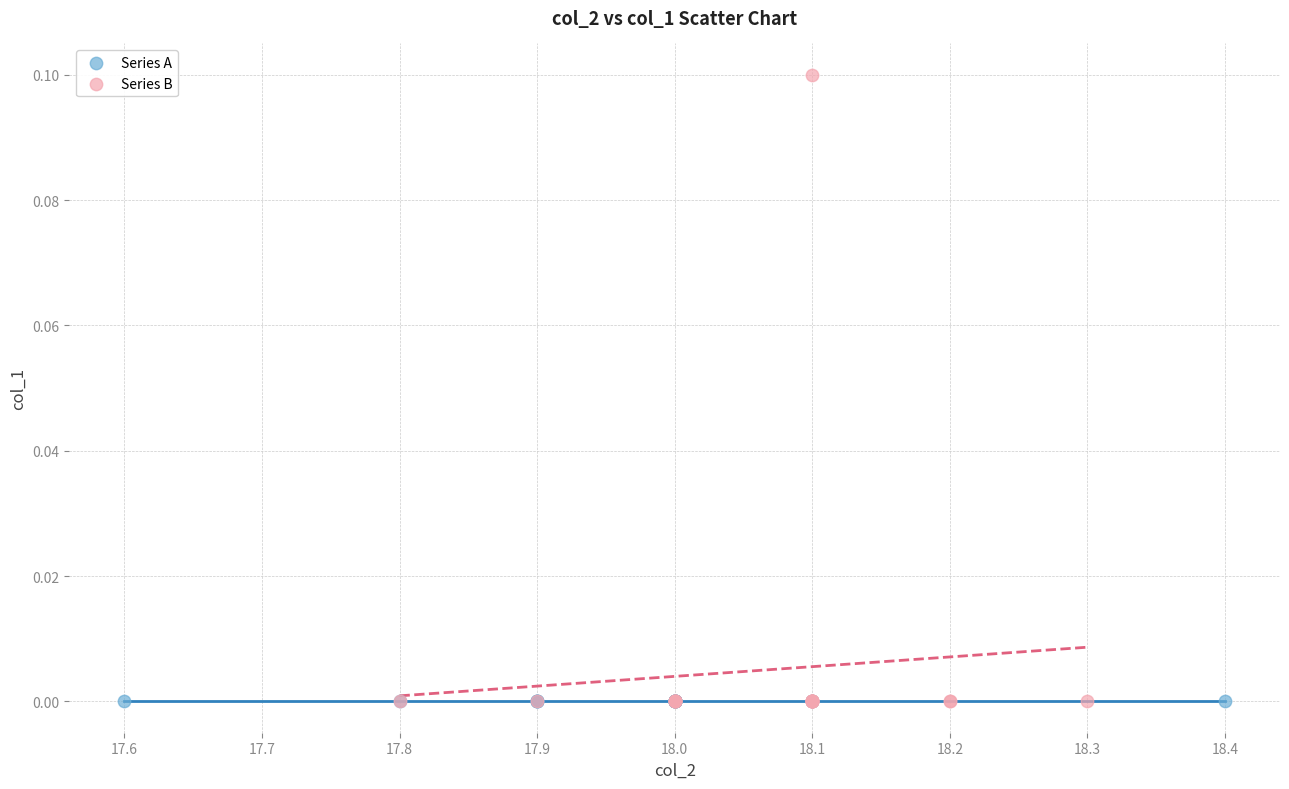

Which series contains the highest Y value?

Series B